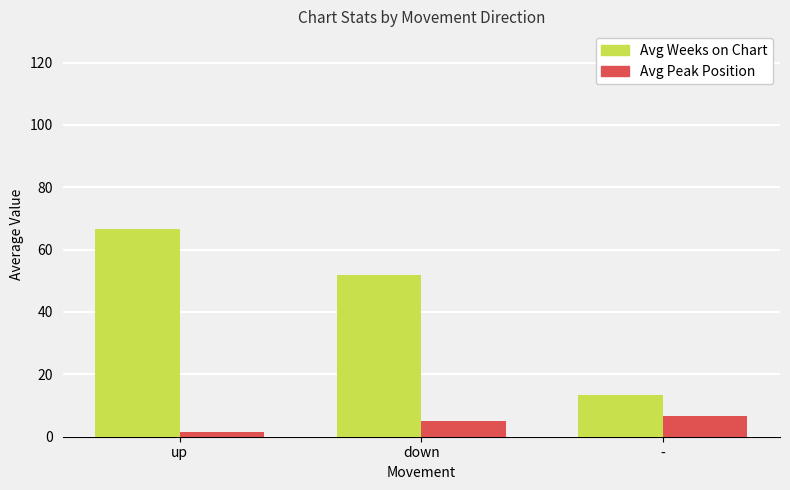

What position from the right is up?

3